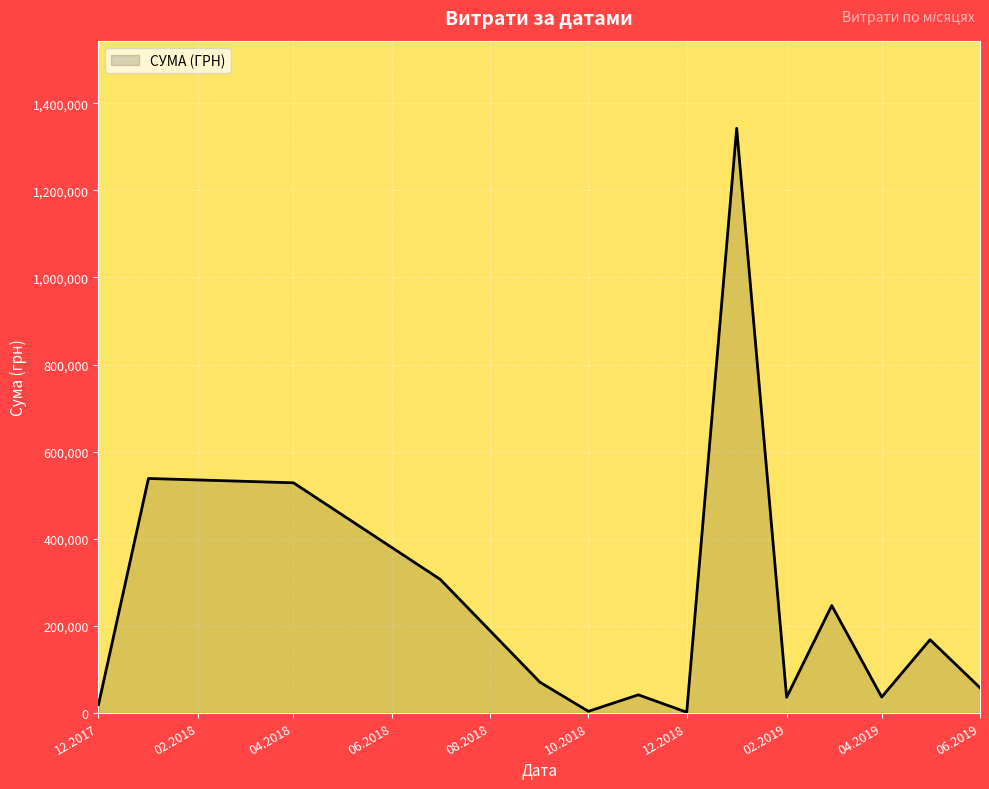

What is the maximum value shown in the chart?

1342648.9